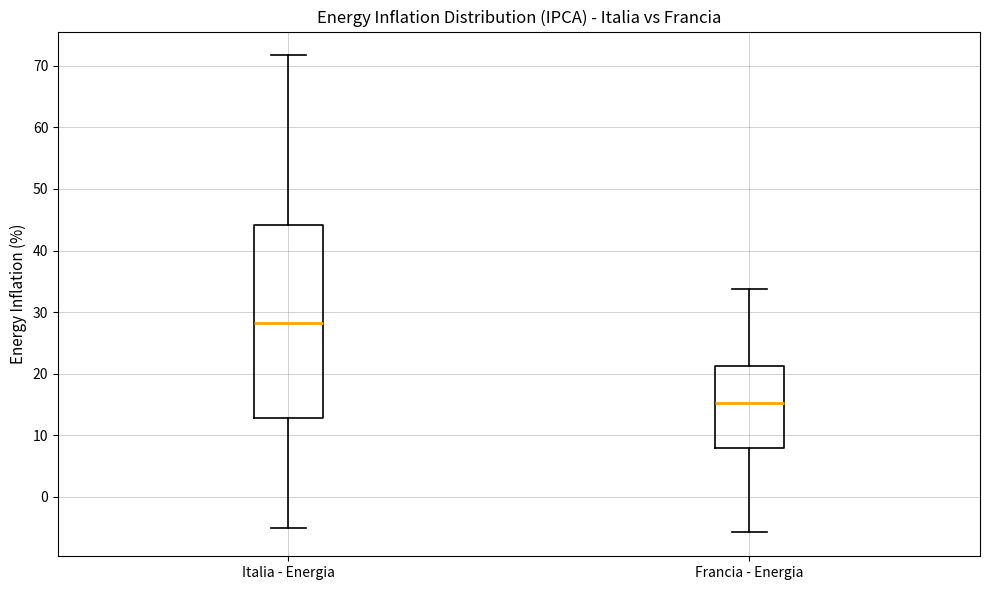

Reading left to right, read every box against the y-axis: the position of its median line, the range the box covers, and the ends of its whiskers. The values are not printed on the chart, so give them approximately, as read against the axis.

Italia - Energia: median 28, box 13 to 44, whiskers -5 to 72
Francia - Energia: median 15, box 8 to 21, whiskers -6 to 34